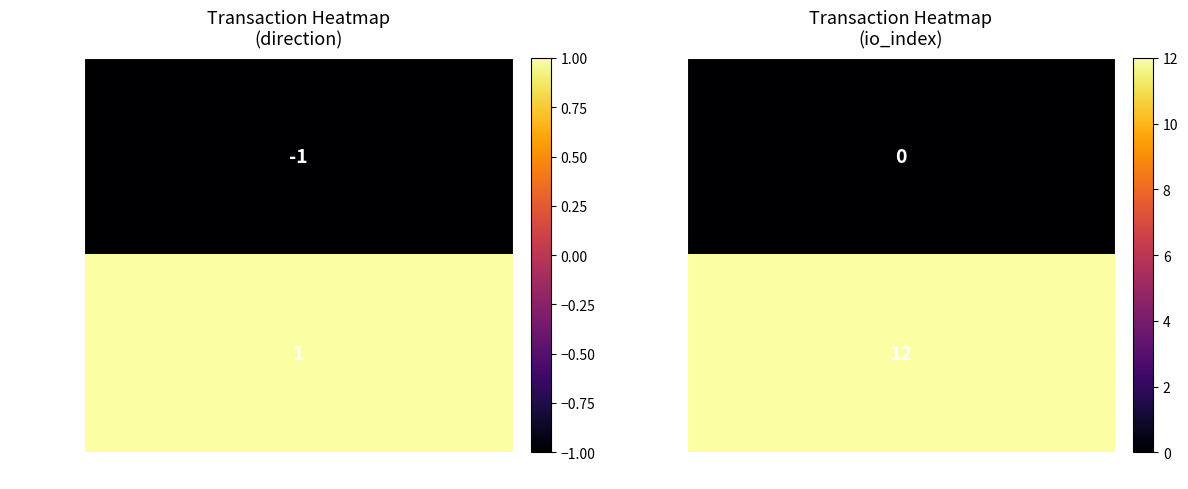

Reading left to right, what are all the values shown in this chart?

a83c9f56ff27a734e8ce66aa9741a8defc65e97: -1	0
b30535205e399eae0e11d3ce53df7f9c25abbe3: 1	12